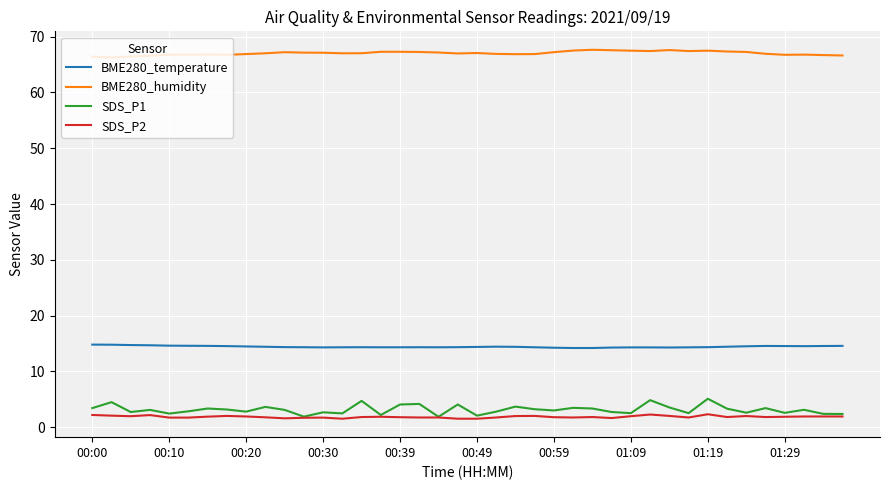

Which series has the largest range (max minus min)?

SDS_P1